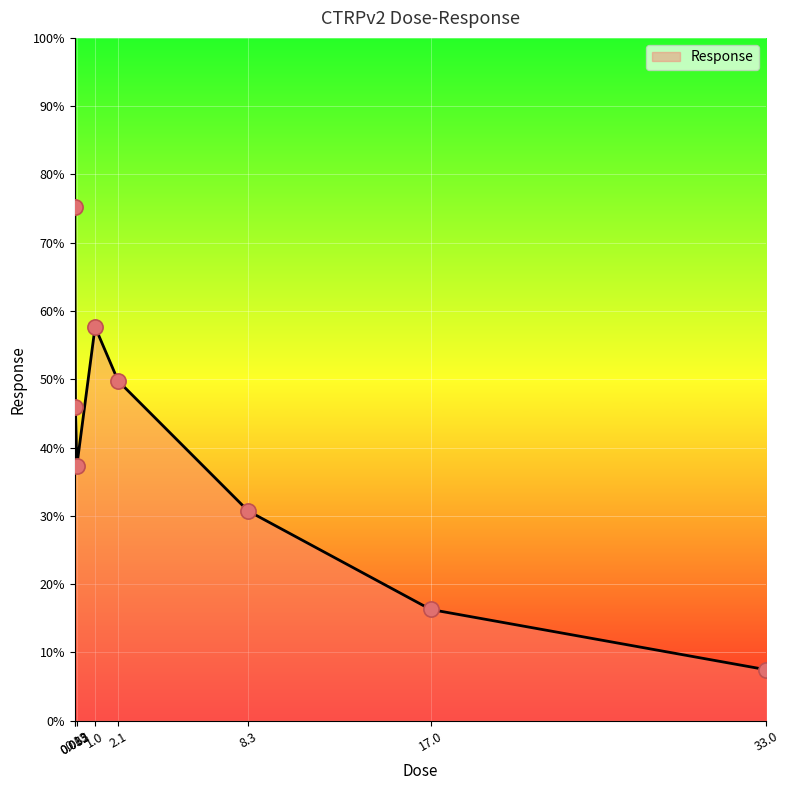

What is the change in value from 0.032 to 33.0?

-67.8